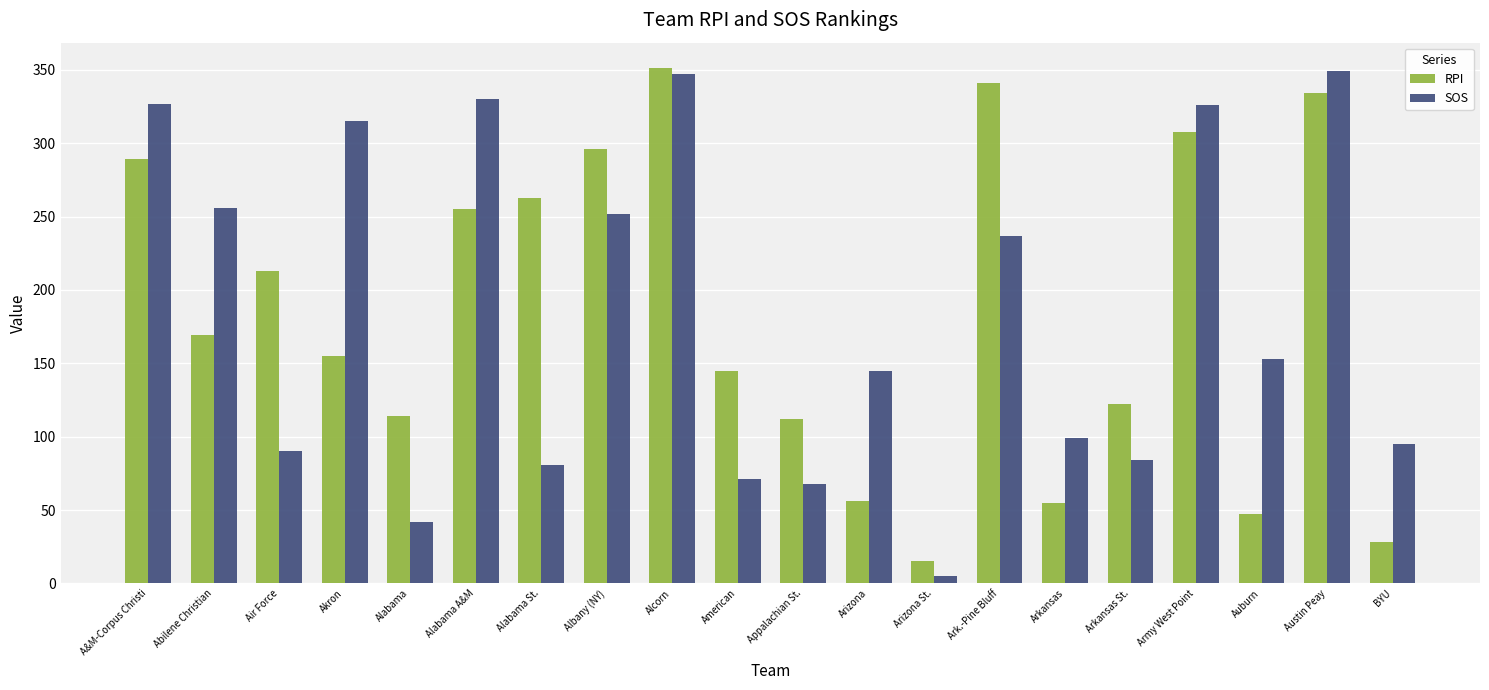

Are the bars grouped side by side (vs. stacked)?

Yes